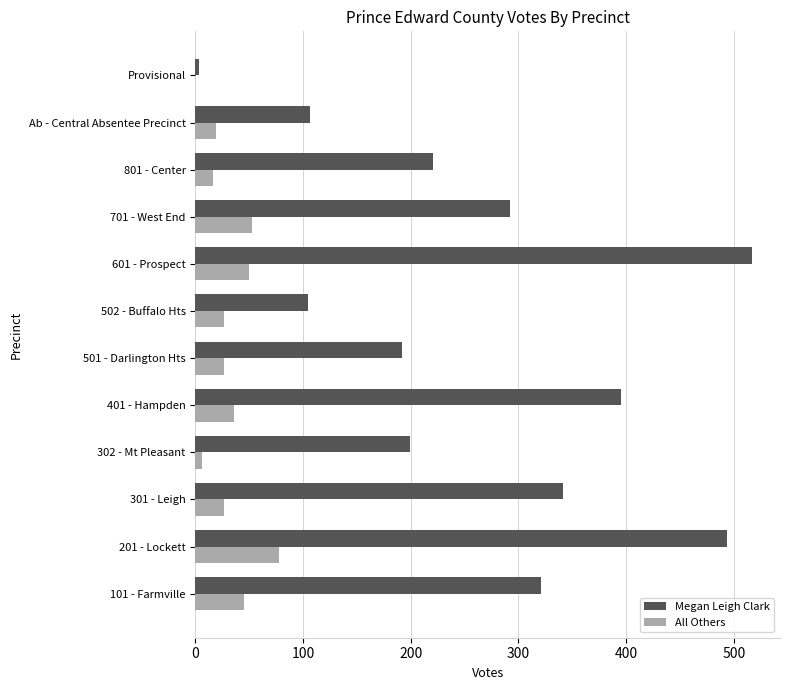

Read the Megan Leigh Clark value at 301 - Leigh.

341